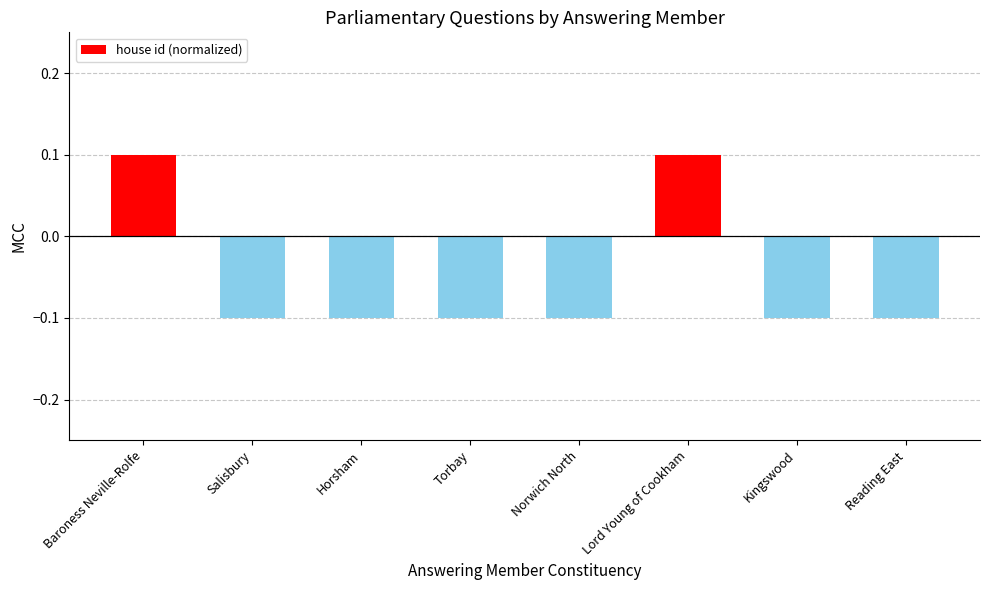

Reading right to left, what are all the values shown in this chart?

-0.1	-0.1	0.1	-0.1	-0.1	-0.1	-0.1	0.1